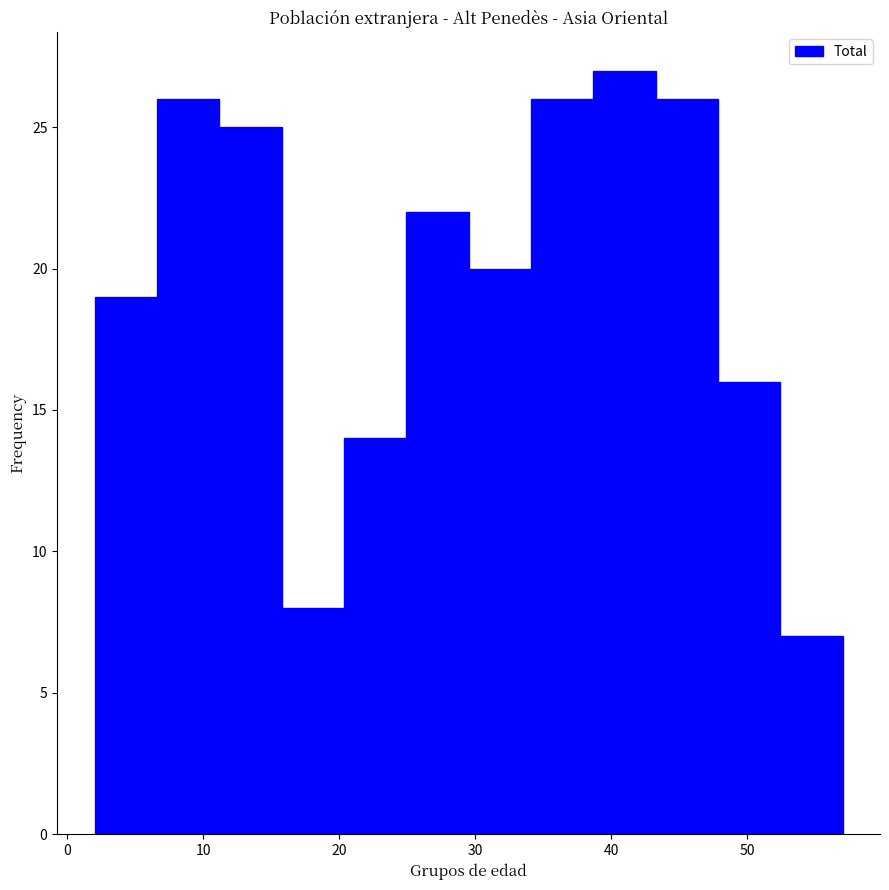

Reading left to right, list every bar in this chart as the range it spans on the x-axis followed by its height. Neither the bar edges nor the heights are printed on the chart, so give them approximately, as read against the axes.

2 to 7: 19
7 to 11: 26
11 to 16: 25
16 to 20: 8
20 to 25: 14
25 to 30: 22
30 to 34: 20
34 to 39: 26
39 to 43: 27
43 to 48: 26
48 to 52: 16
52 to 57: 7